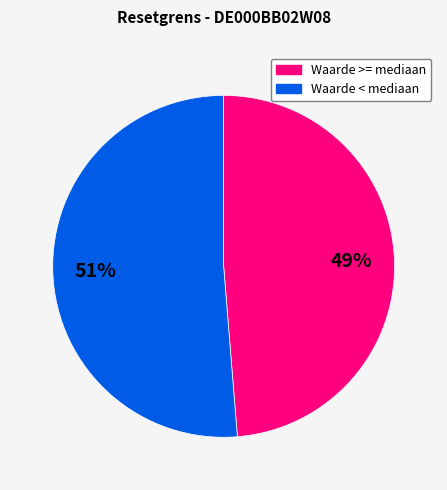

Is there a majority slice in this chart?

Yes